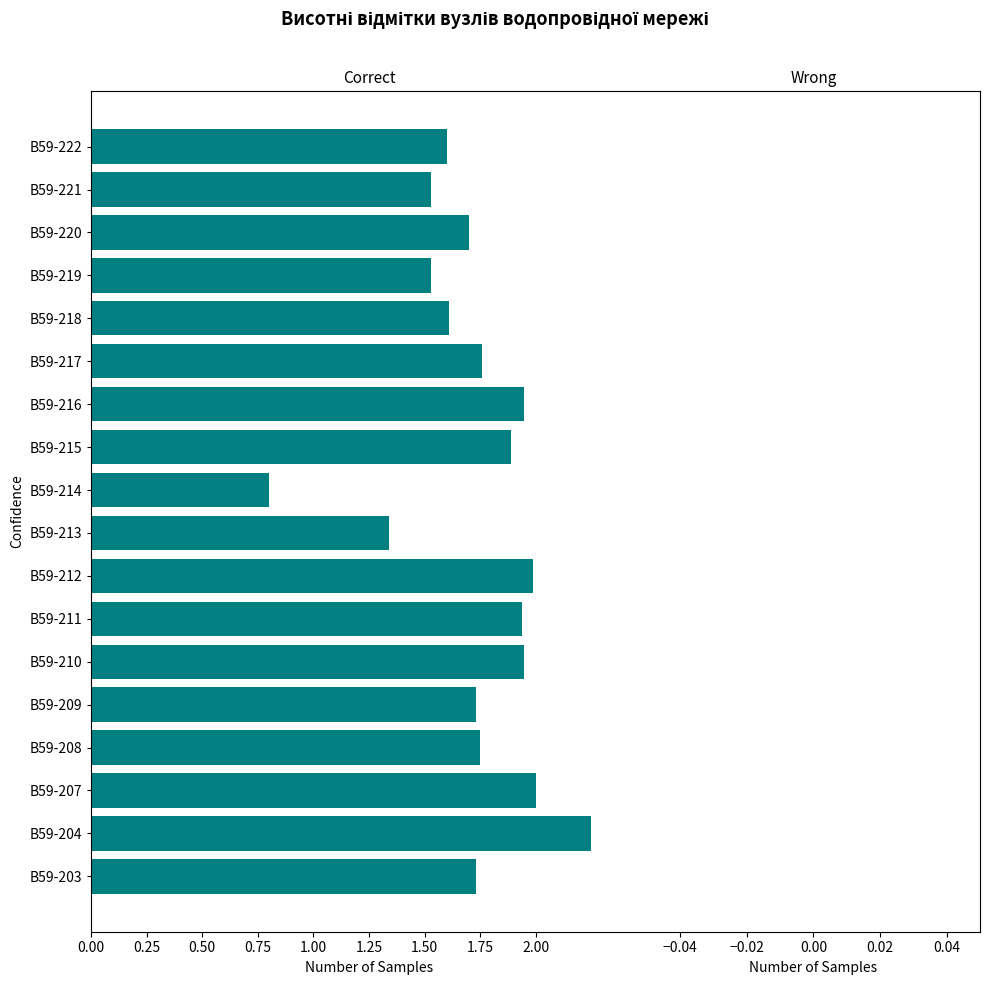

Does the chart contain any negative values?

Yes